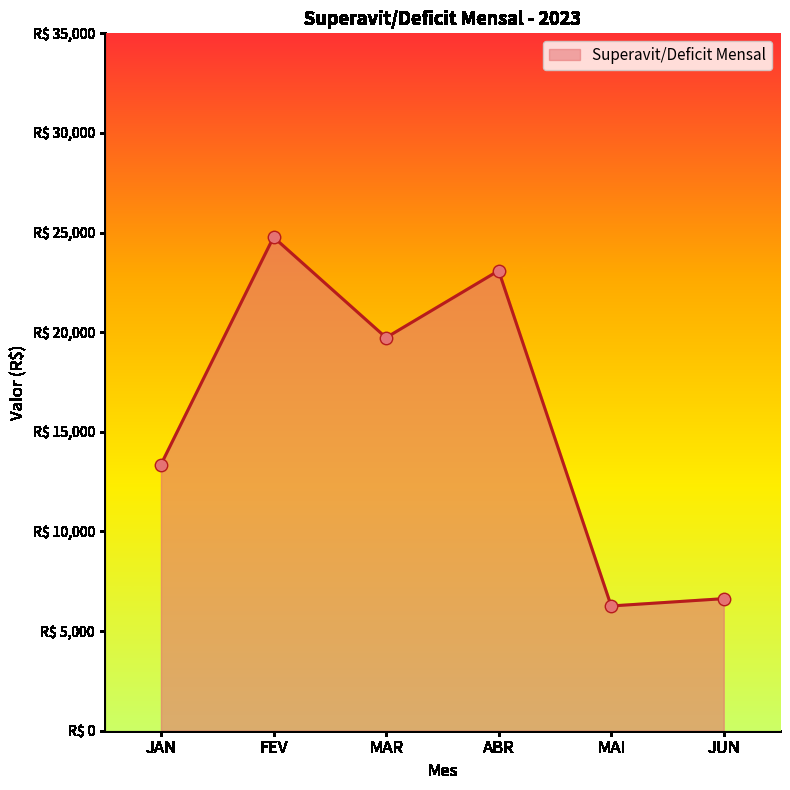

Between JAN and JUN, which is larger?

JAN